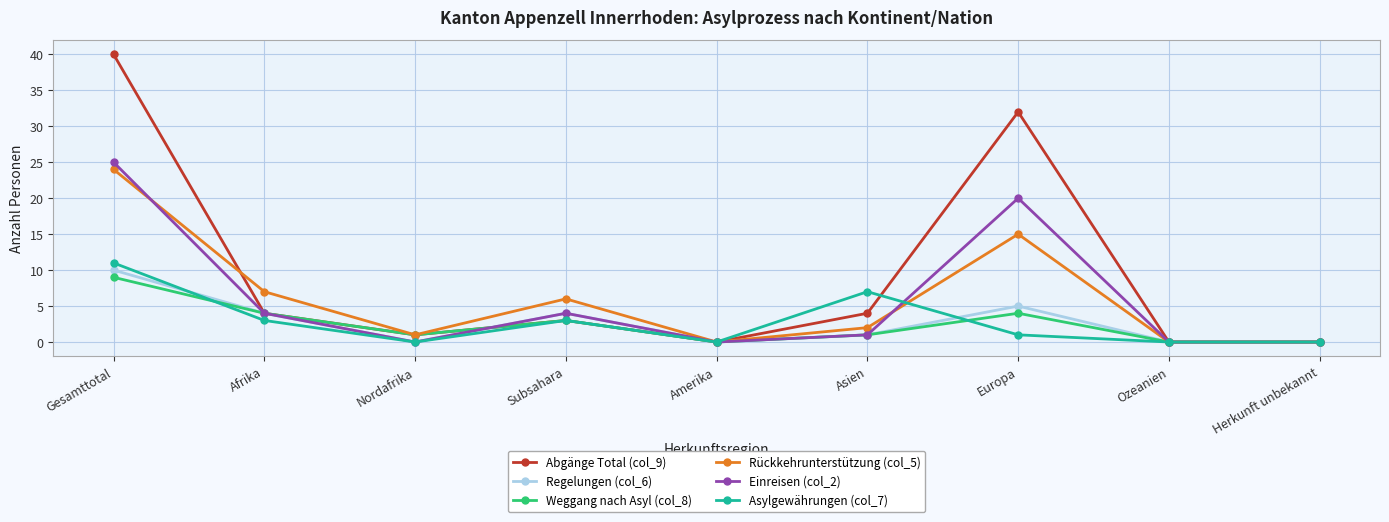

Rank the series by their maximum value, from lowest to highest.

Weggang nach Asyl (col_8), Regelungen (col_6), Asylgewährungen (col_7), Rückkehrunterstützung (col_5), Einreisen (col_2), Abgänge Total (col_9)